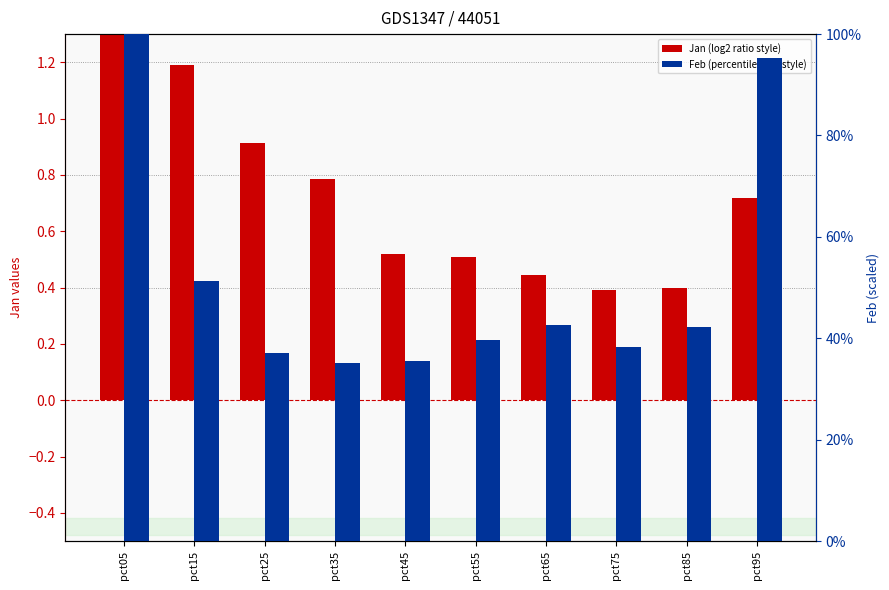

List the labels in order of Feb value, smallest first.

pct35, pct45, pct25, pct75, pct55, pct85, pct65, pct15, pct95, pct05